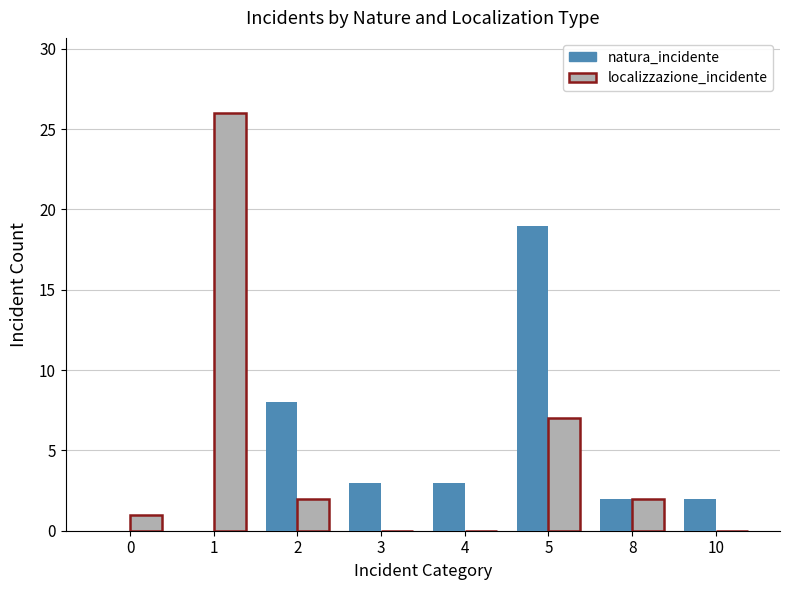

Is the value of localizzazione_incidente at 8 greater than the value of natura_incidente at 3?

No